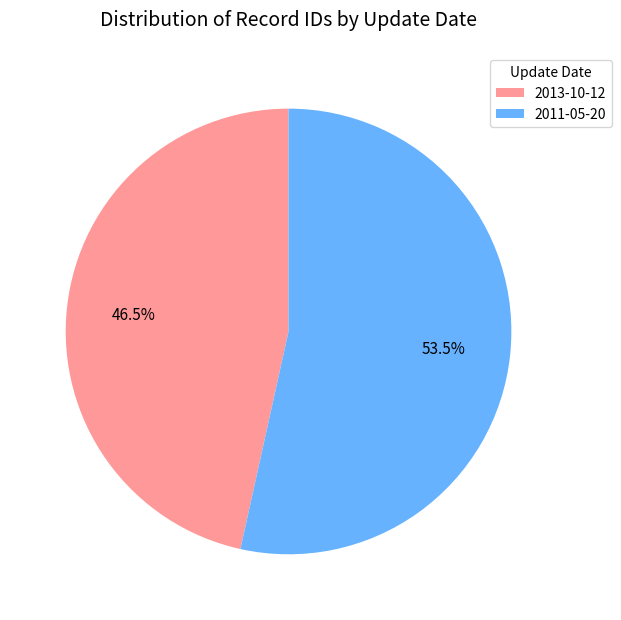

Does 2013-10-12 account for over 50% of the chart?

No